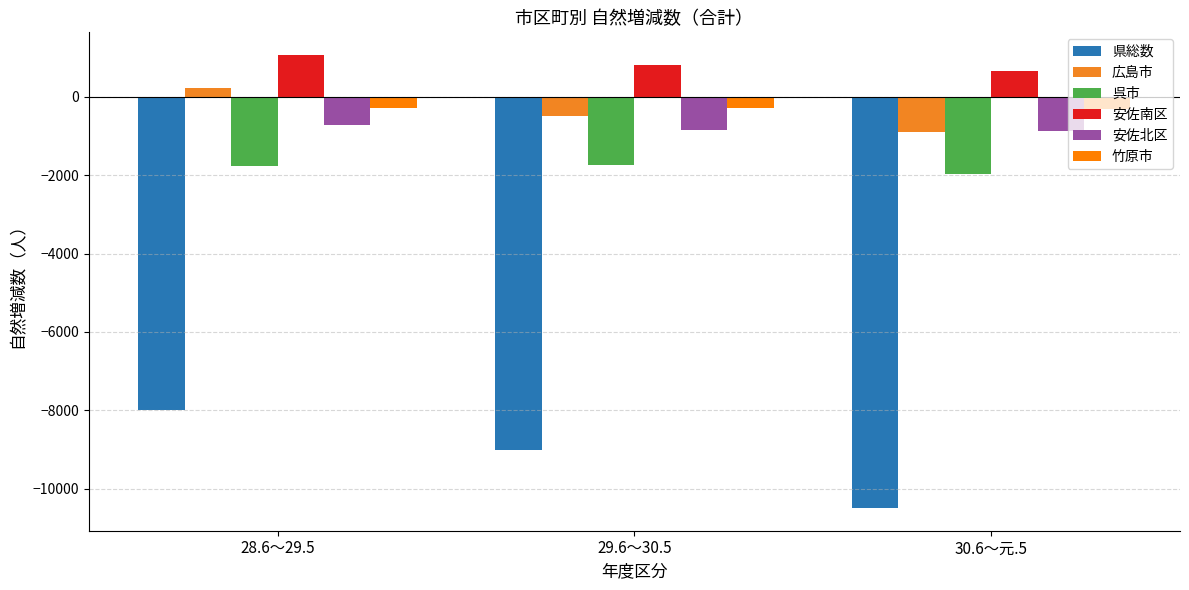

Are the bars grouped side by side (vs. stacked)?

Yes